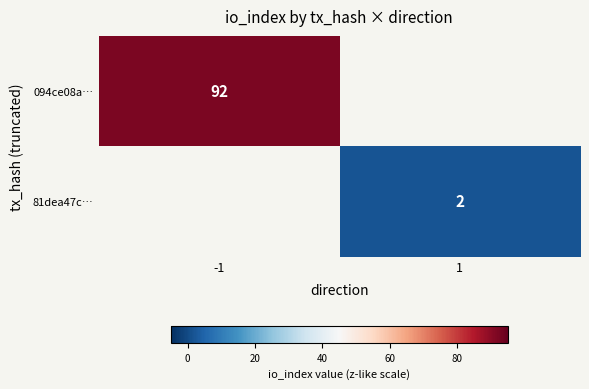

What is the minimum value shown in the chart?

2.0